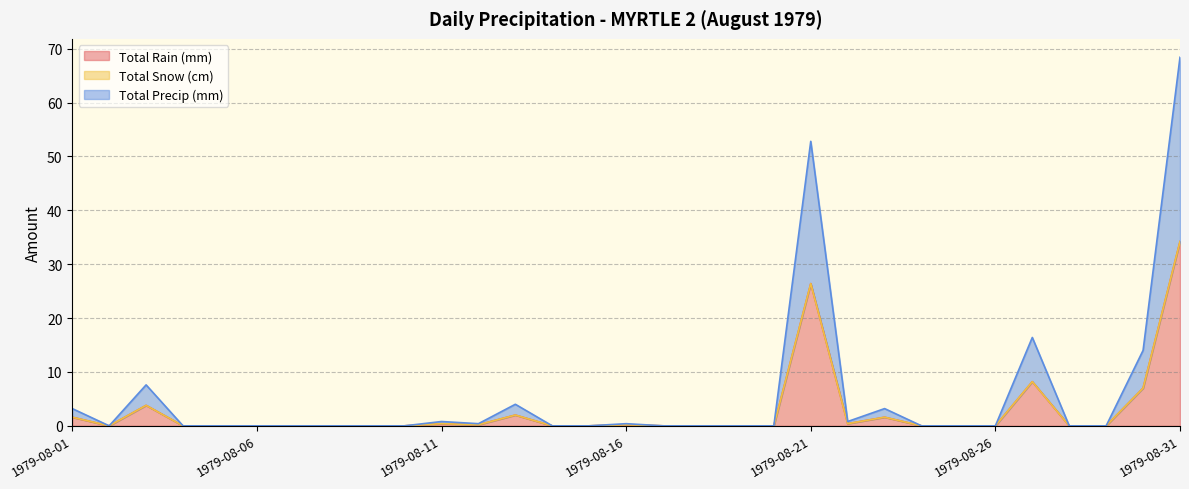

The Total Rain (mm) series shows 1.6 at 1979-08-01. True or false?

True